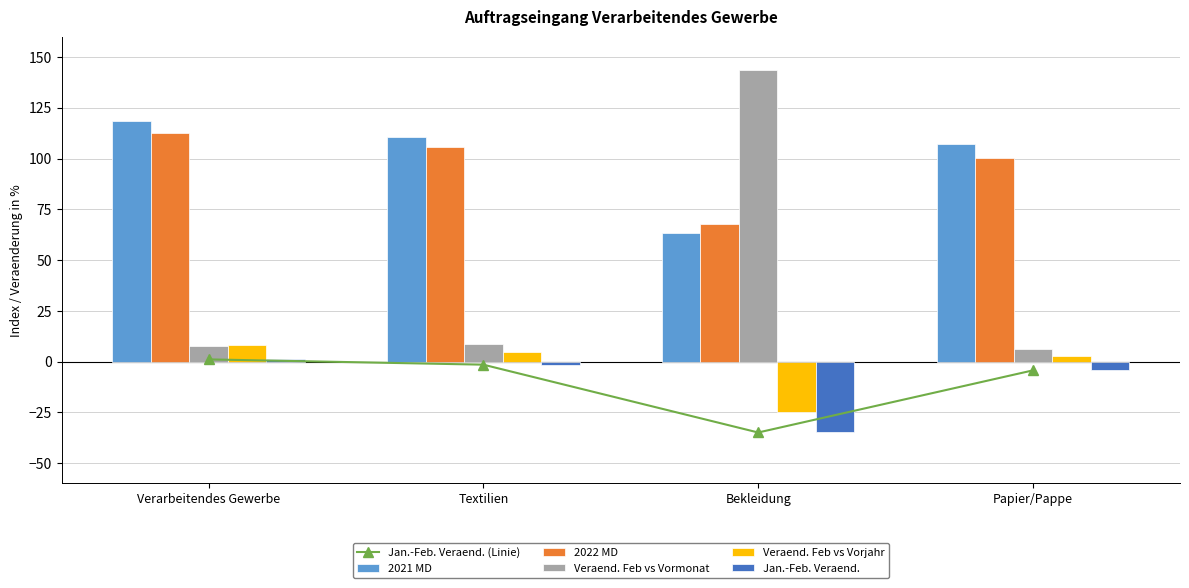

At which label does Veraend. Feb vs Vorjahr first exceed 4?

Verarbeitendes Gewerbe